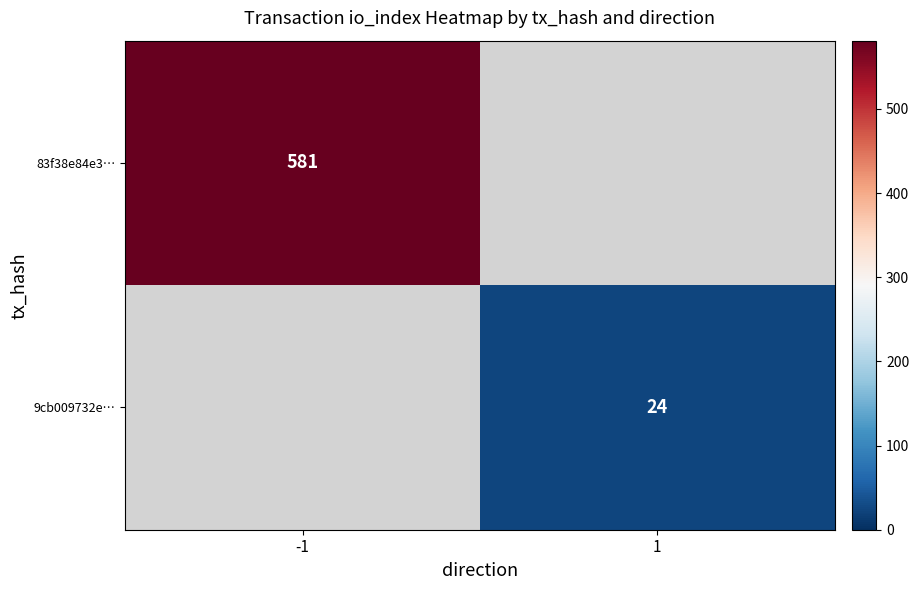

Is it true that 83f38e84e3… equals 357 at -1?

False